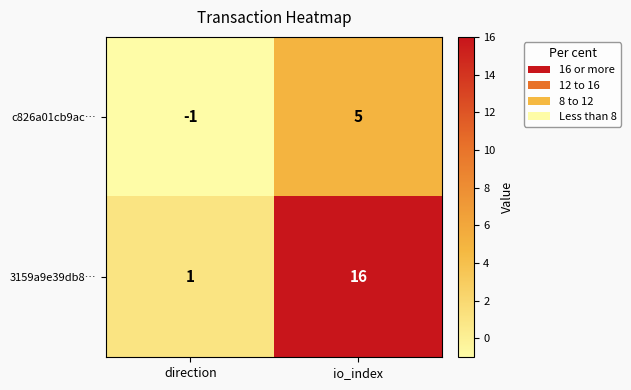

Rank the series at io_index from highest to lowest value.

3159a9e39db8…, c826a01cb9ac…